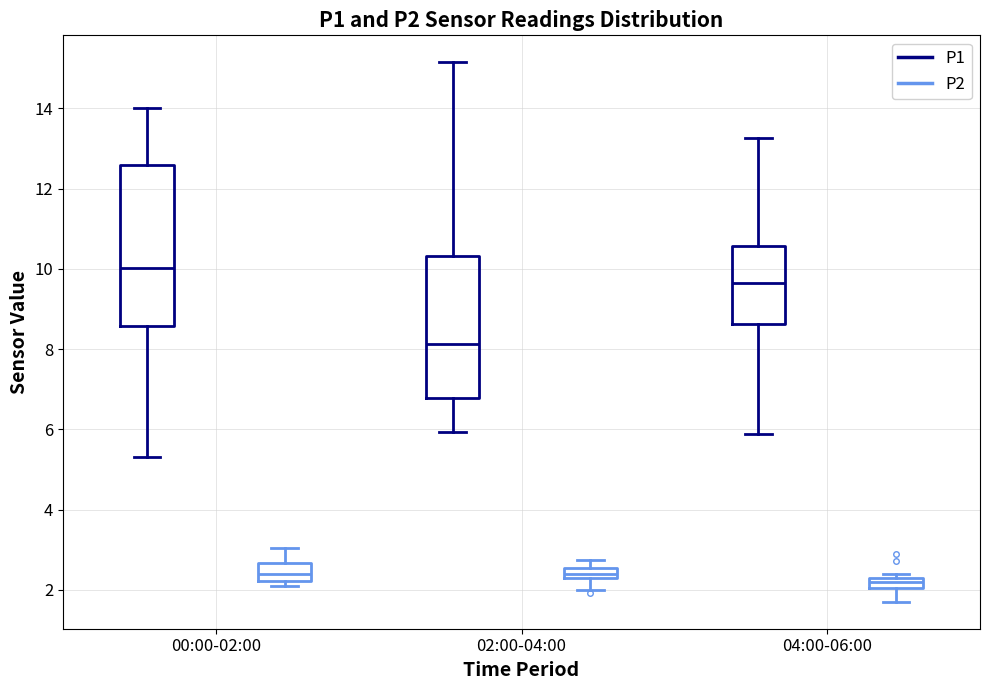

Where does the upper whisker of the box for 00:00-02:00 (P1) end on the y-axis? The values are not printed on the chart, so give them approximately, as read against the axis.

14.0